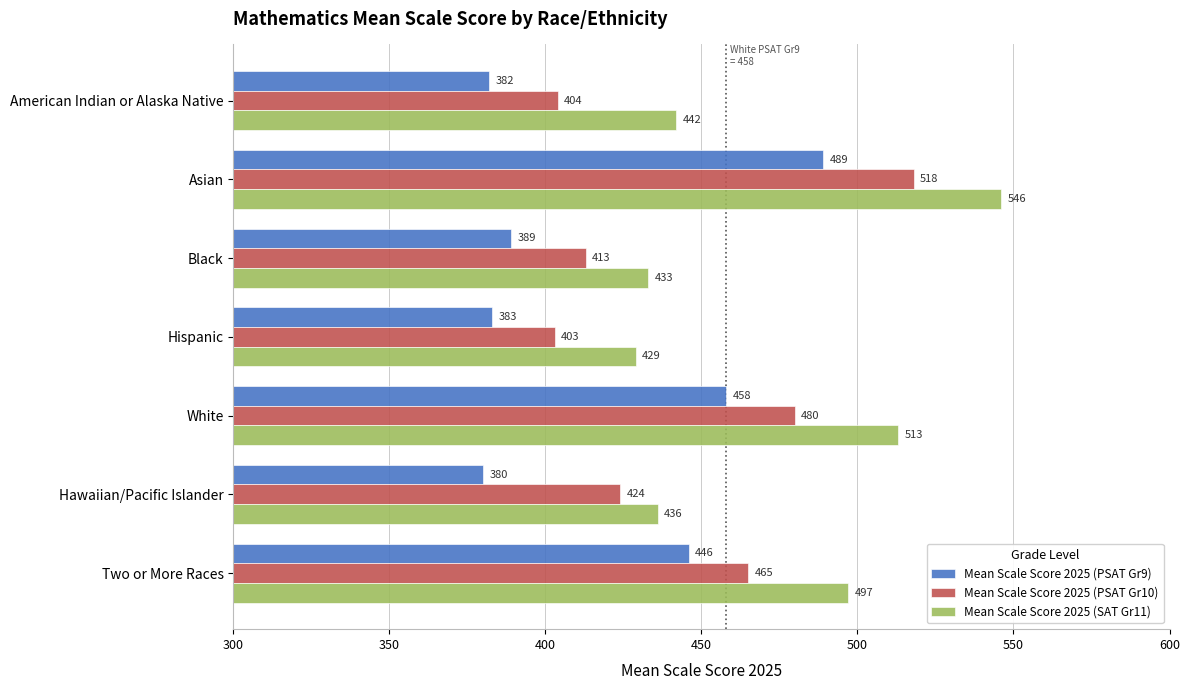

Which series has the widest spread of values?

Mean Scale Score 2025 (SAT Gr11)